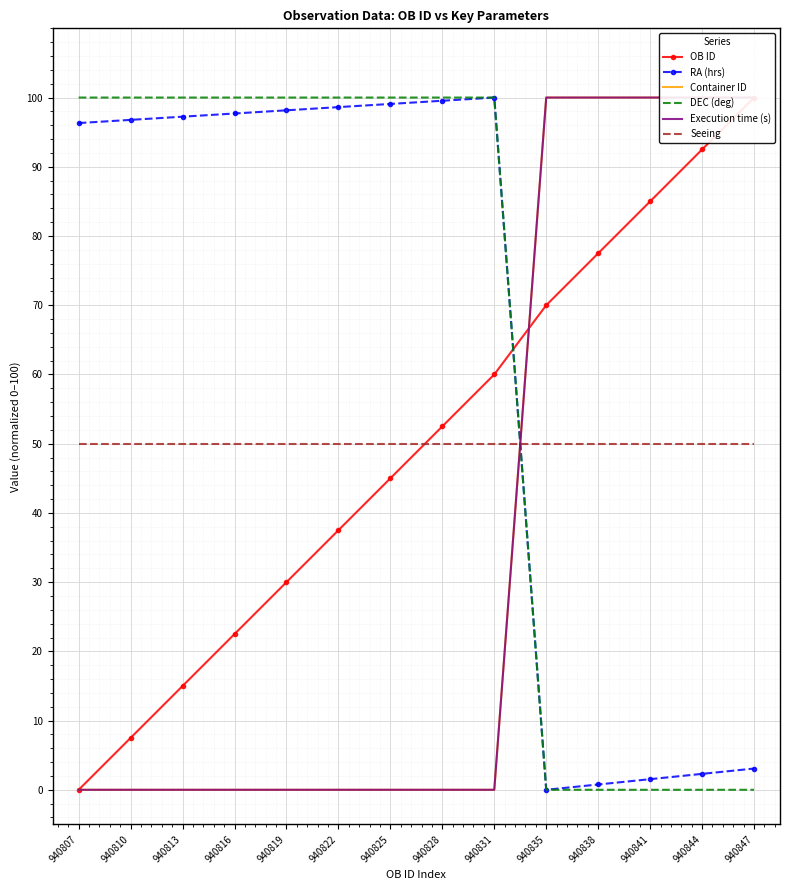

Between which two adjacent categories do Seeing and DEC (deg) first intersect?

940831 and 940835